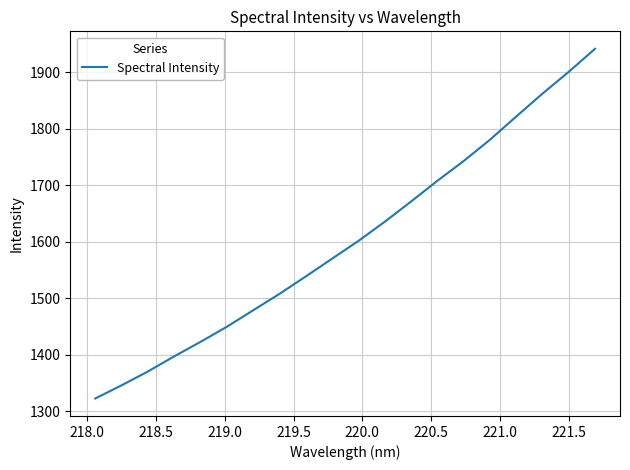

Count the number of data series in this chart.

1